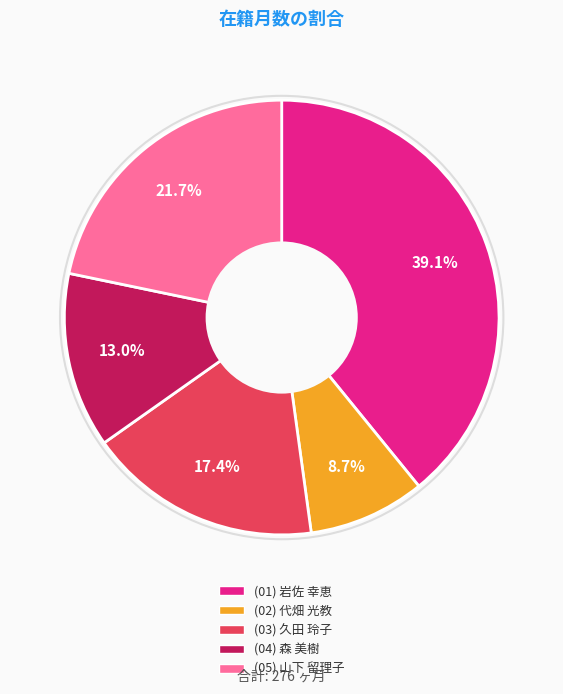

Is there a majority slice in this chart?

No